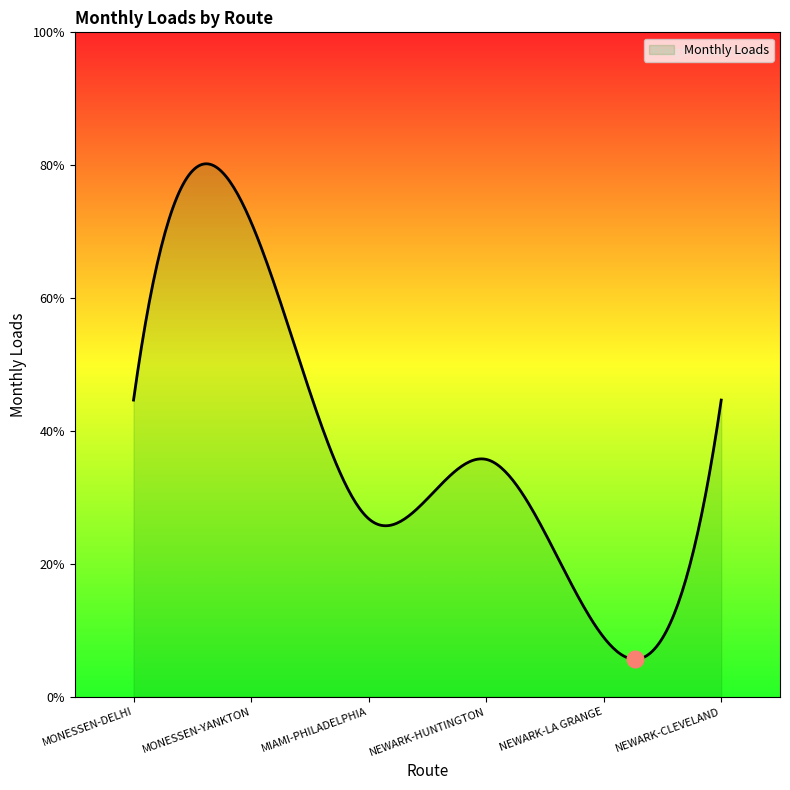

Does the chart display data point markers on the line(s)?

No